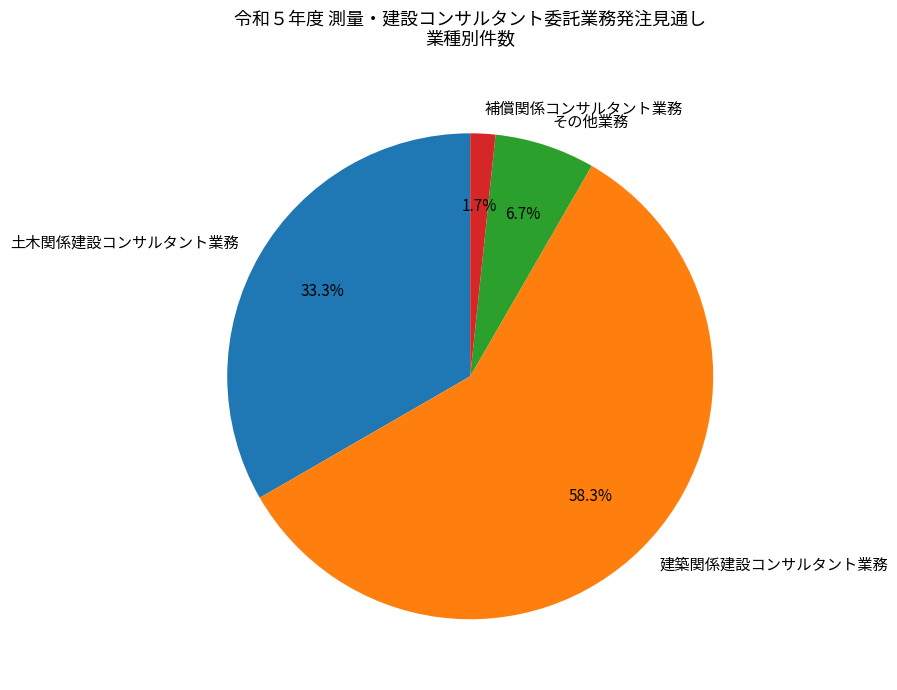

How many segments does this pie chart have?

4